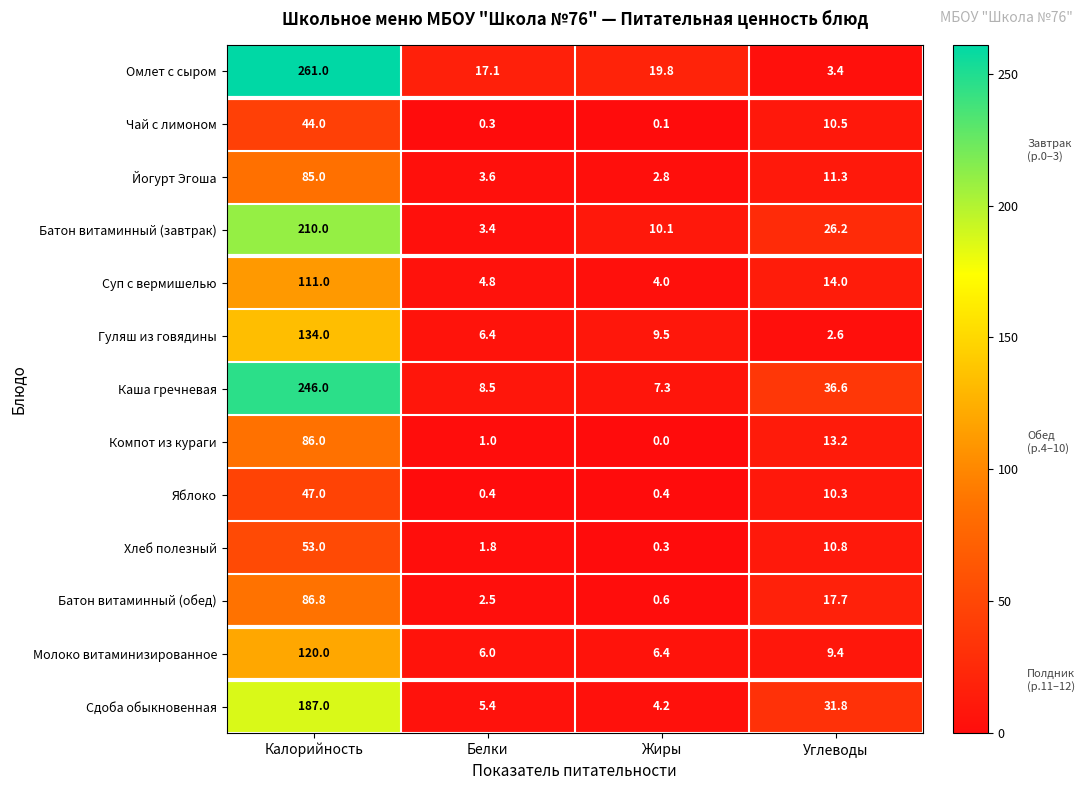

What is the difference between the Чай с лимоном values at Углеводы and Белки?

10.2